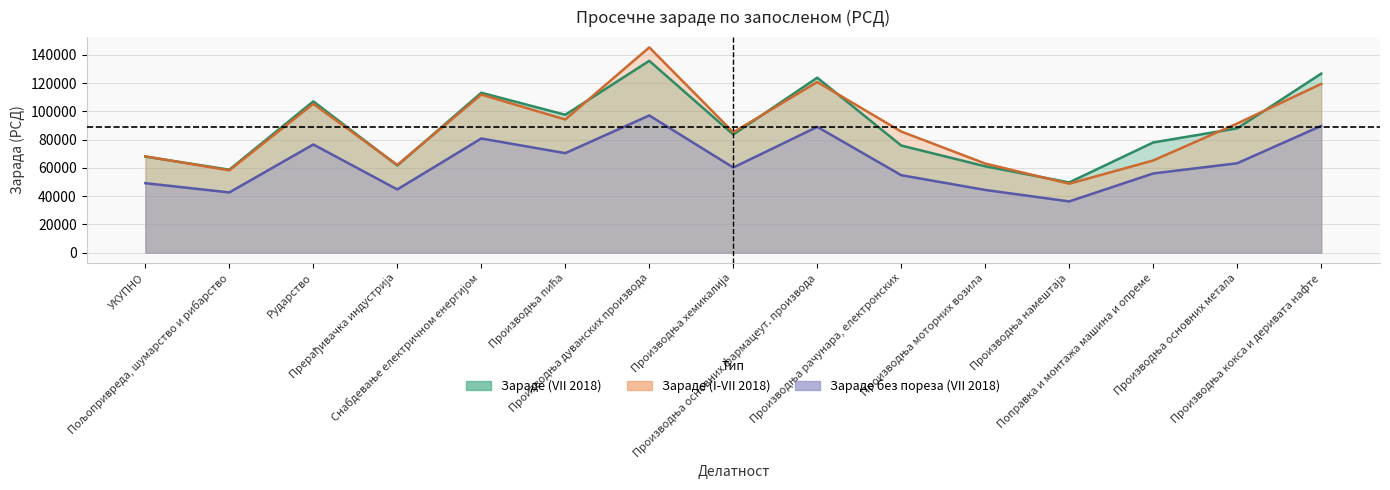

List the series in order of their peak value, highest first.

Зараде (I-VII 2018), Зараде (VII 2018), Зараде без пореза (VII 2018)